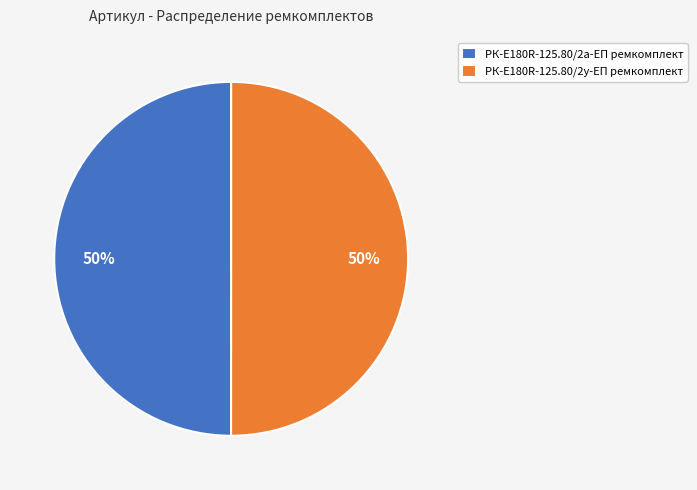

To the nearest percent, what is the combined percentage of РК-E180R-125.80/2а-ЕП ремкомплект and РК-E180R-125.80/2у-ЕП ремкомплект?

100%